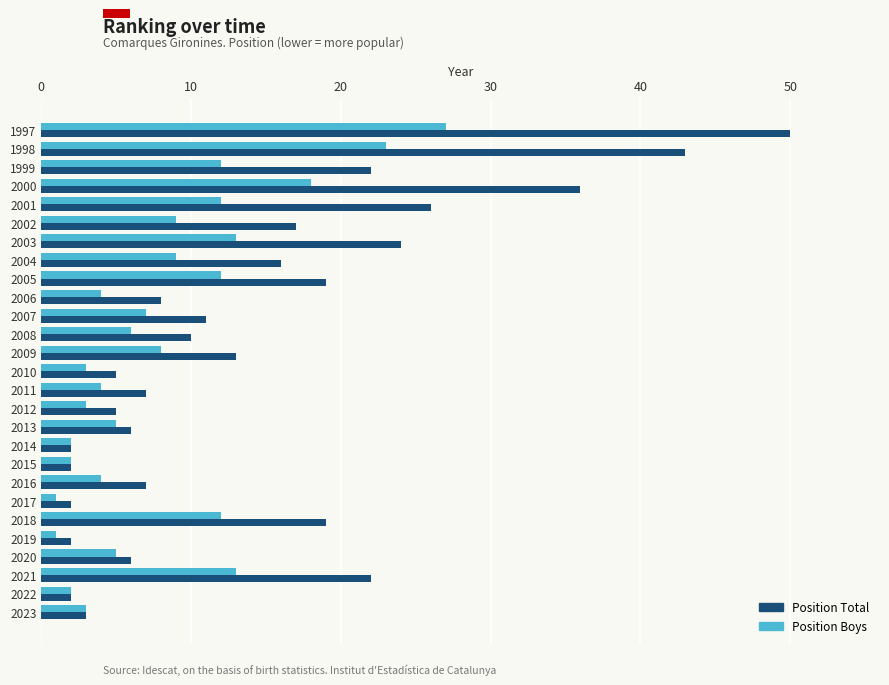

What is the average value of the Position Boys series?

8